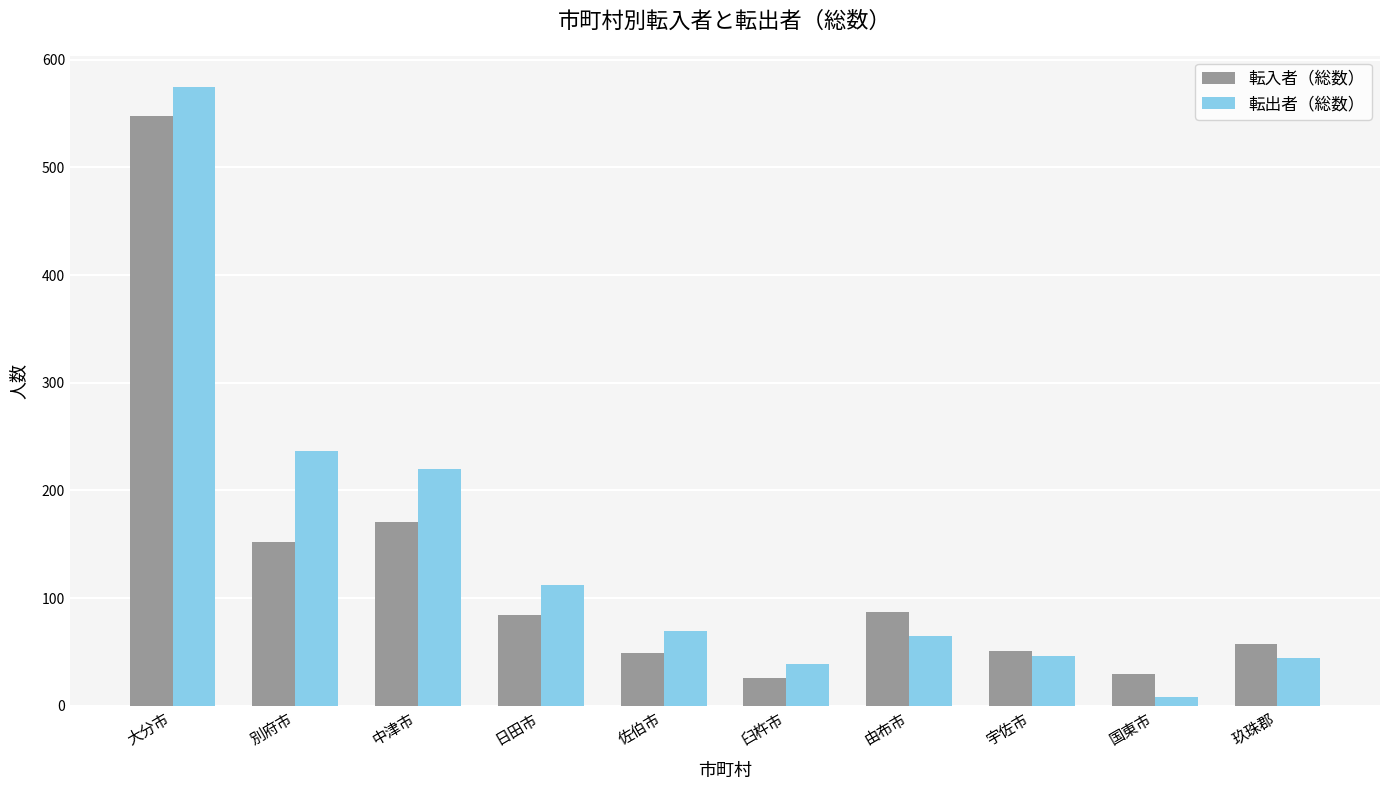

Which category has the lowest value across all series?

国東市